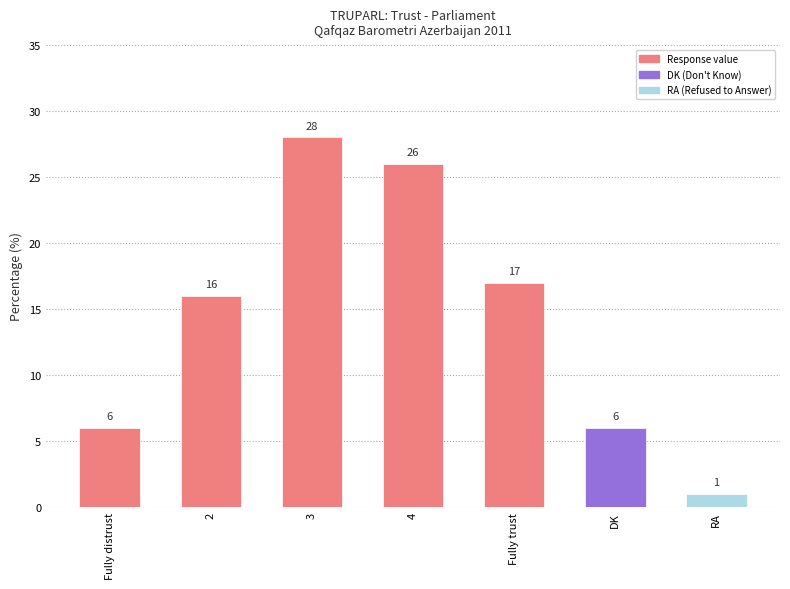

Reading left to right, what are all the values shown in this chart?

6	16	28	26	17	6	1